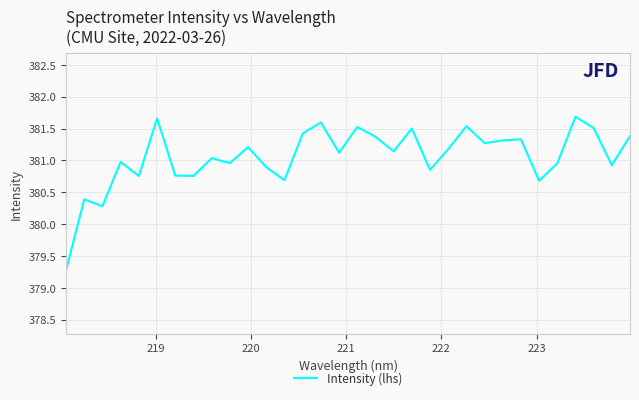

What is the minimum value shown in the chart?

379.3